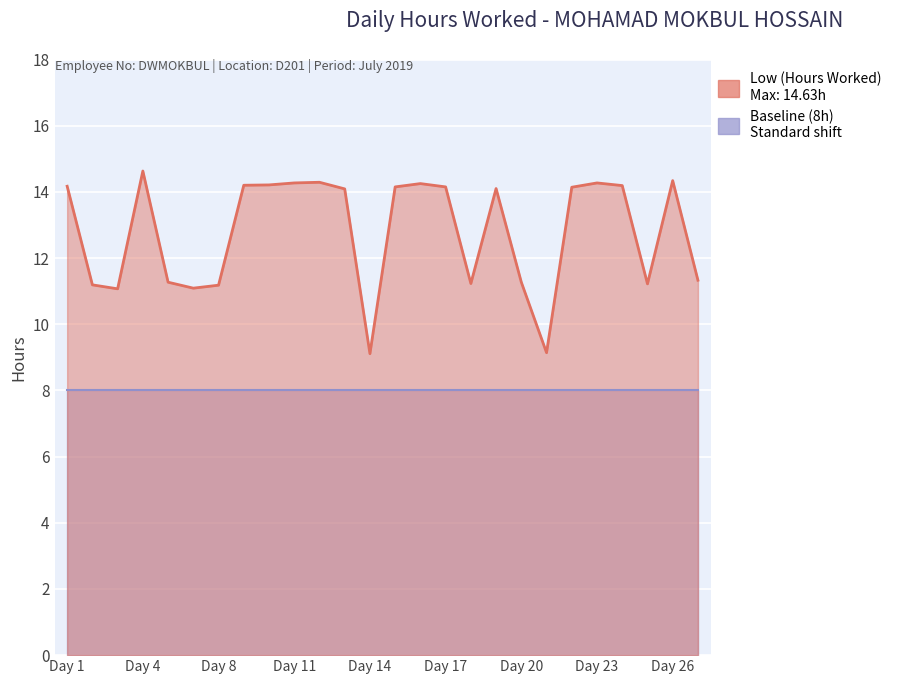

What value does the data have at Day 1?

14.2